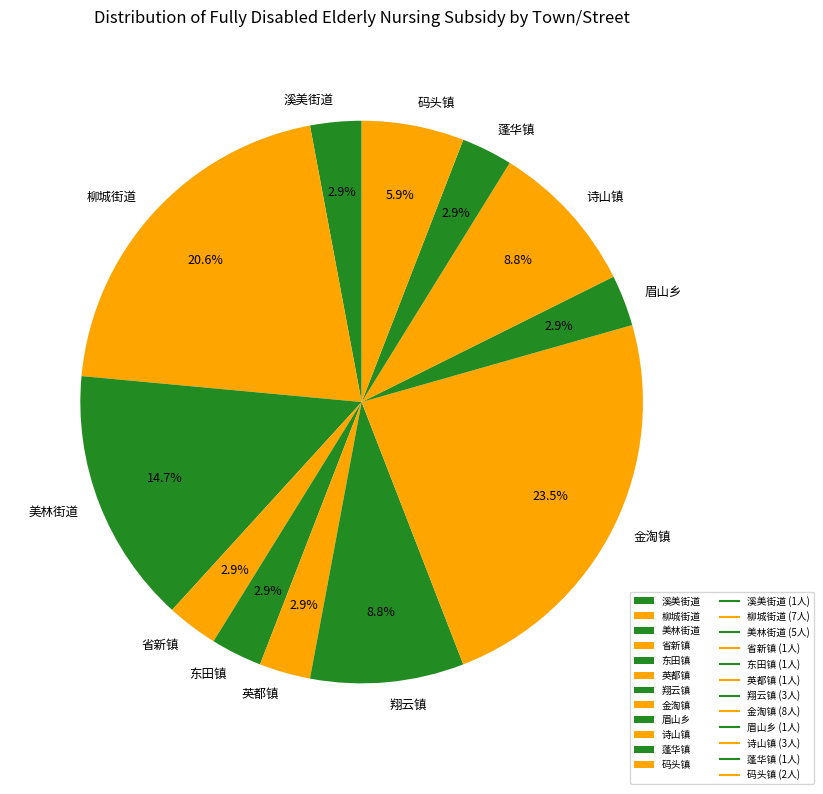

Do 眉山乡 and 英都镇 together represent more than half of the pie?

No